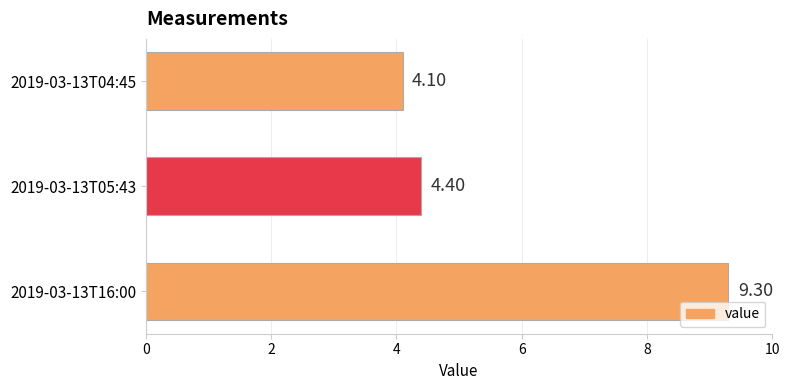

List the labels in order of value, smallest first.

2019-03-13T04:45, 2019-03-13T05:43, 2019-03-13T16:00